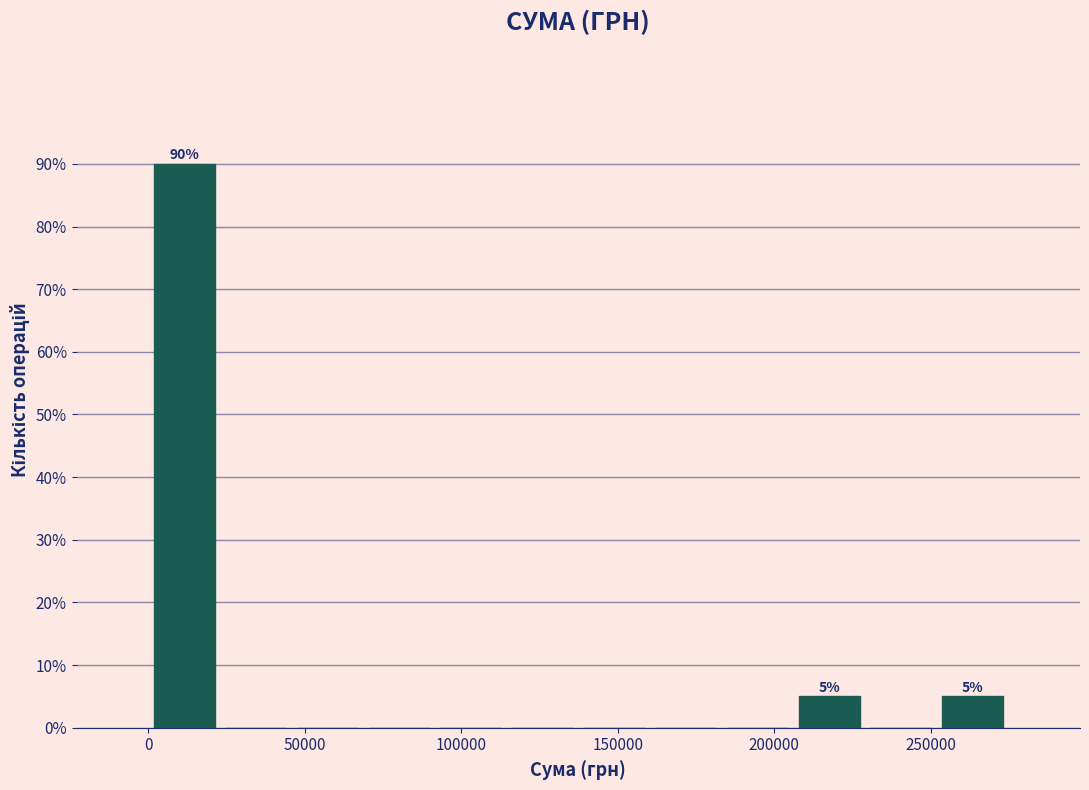

Which range on the x-axis has the tallest bar?

0 to 25000